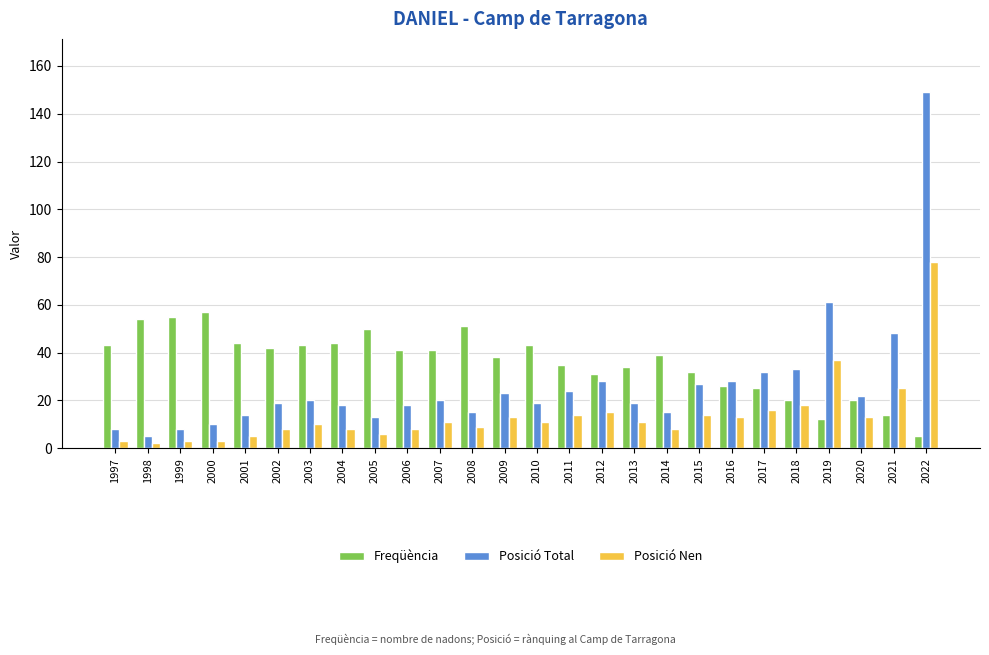

The value of Freqüència at 2004 is 67. True or false?

False